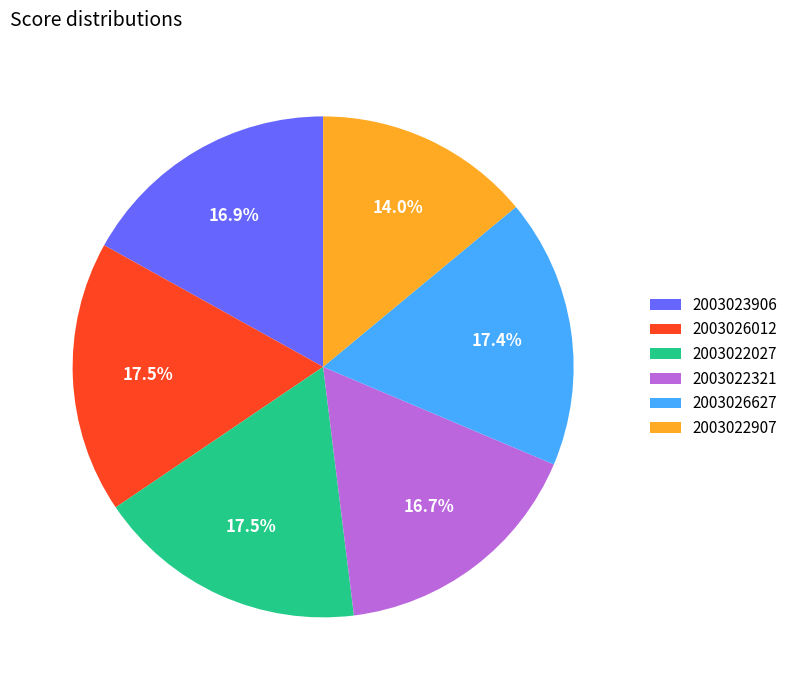

True or false: 2003023906 accounts for 17% of the total.

True